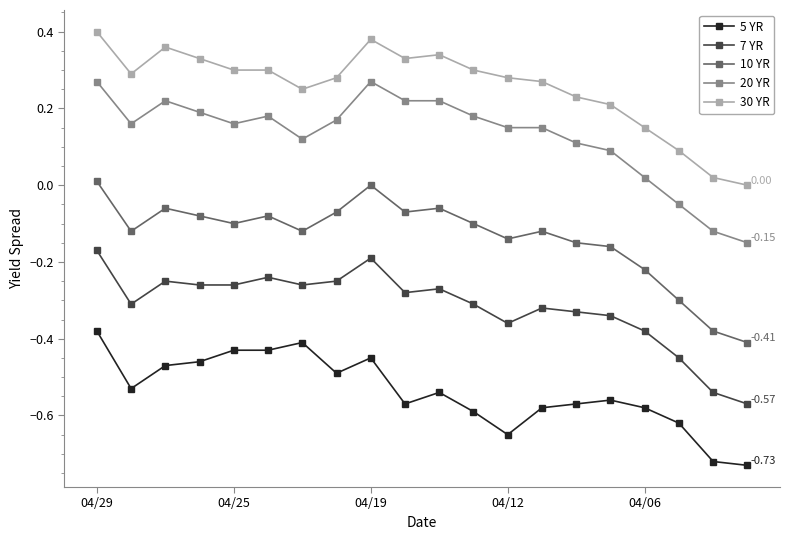

In 10 YR, how many points are higher than both neighbors (excluding endpoints)?

5